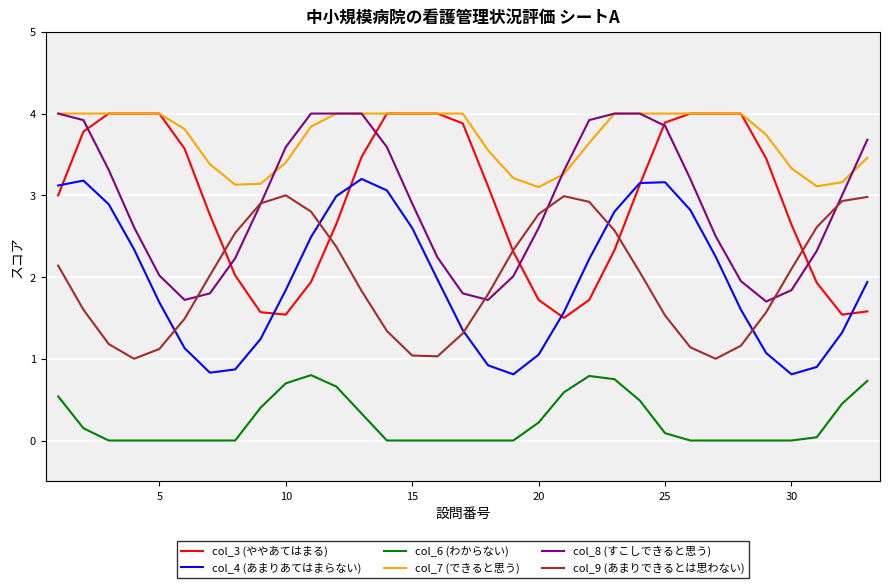

Which series has the largest range (max minus min)?

col_3 (ややあてはまる)